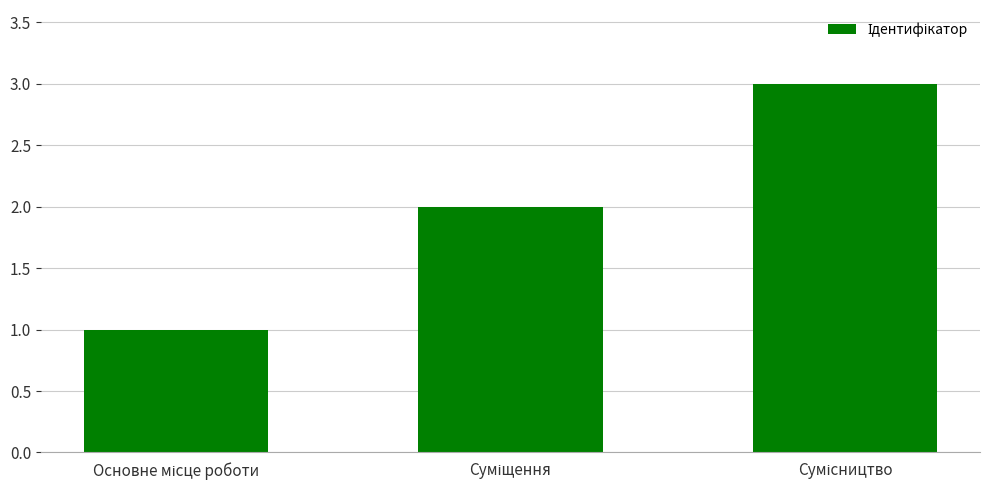

Count the number of categories in the chart.

3